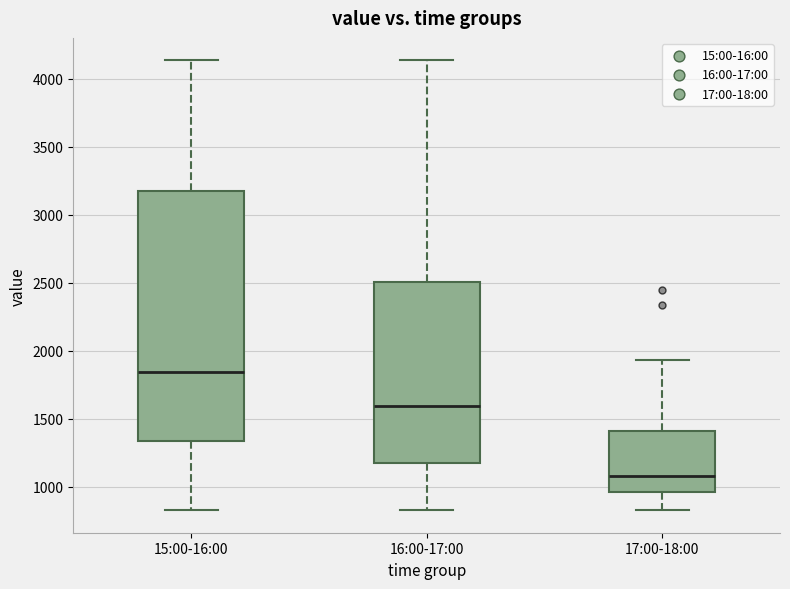

Reading left to right, transcribe this box plot: for each box, give where its median line is, the range the box spans, and where its two whiskers end, as read against the y-axis. The values are not printed on the chart, so give them approximately, as read against the axis.

15:00-16:00: median 1850, box 1350 to 3150, whiskers 850 to 4150
16:00-17:00: median 1600, box 1200 to 2500, whiskers 850 to 4150
17:00-18:00: median 1100, box 950 to 1400, whiskers 850 to 1950